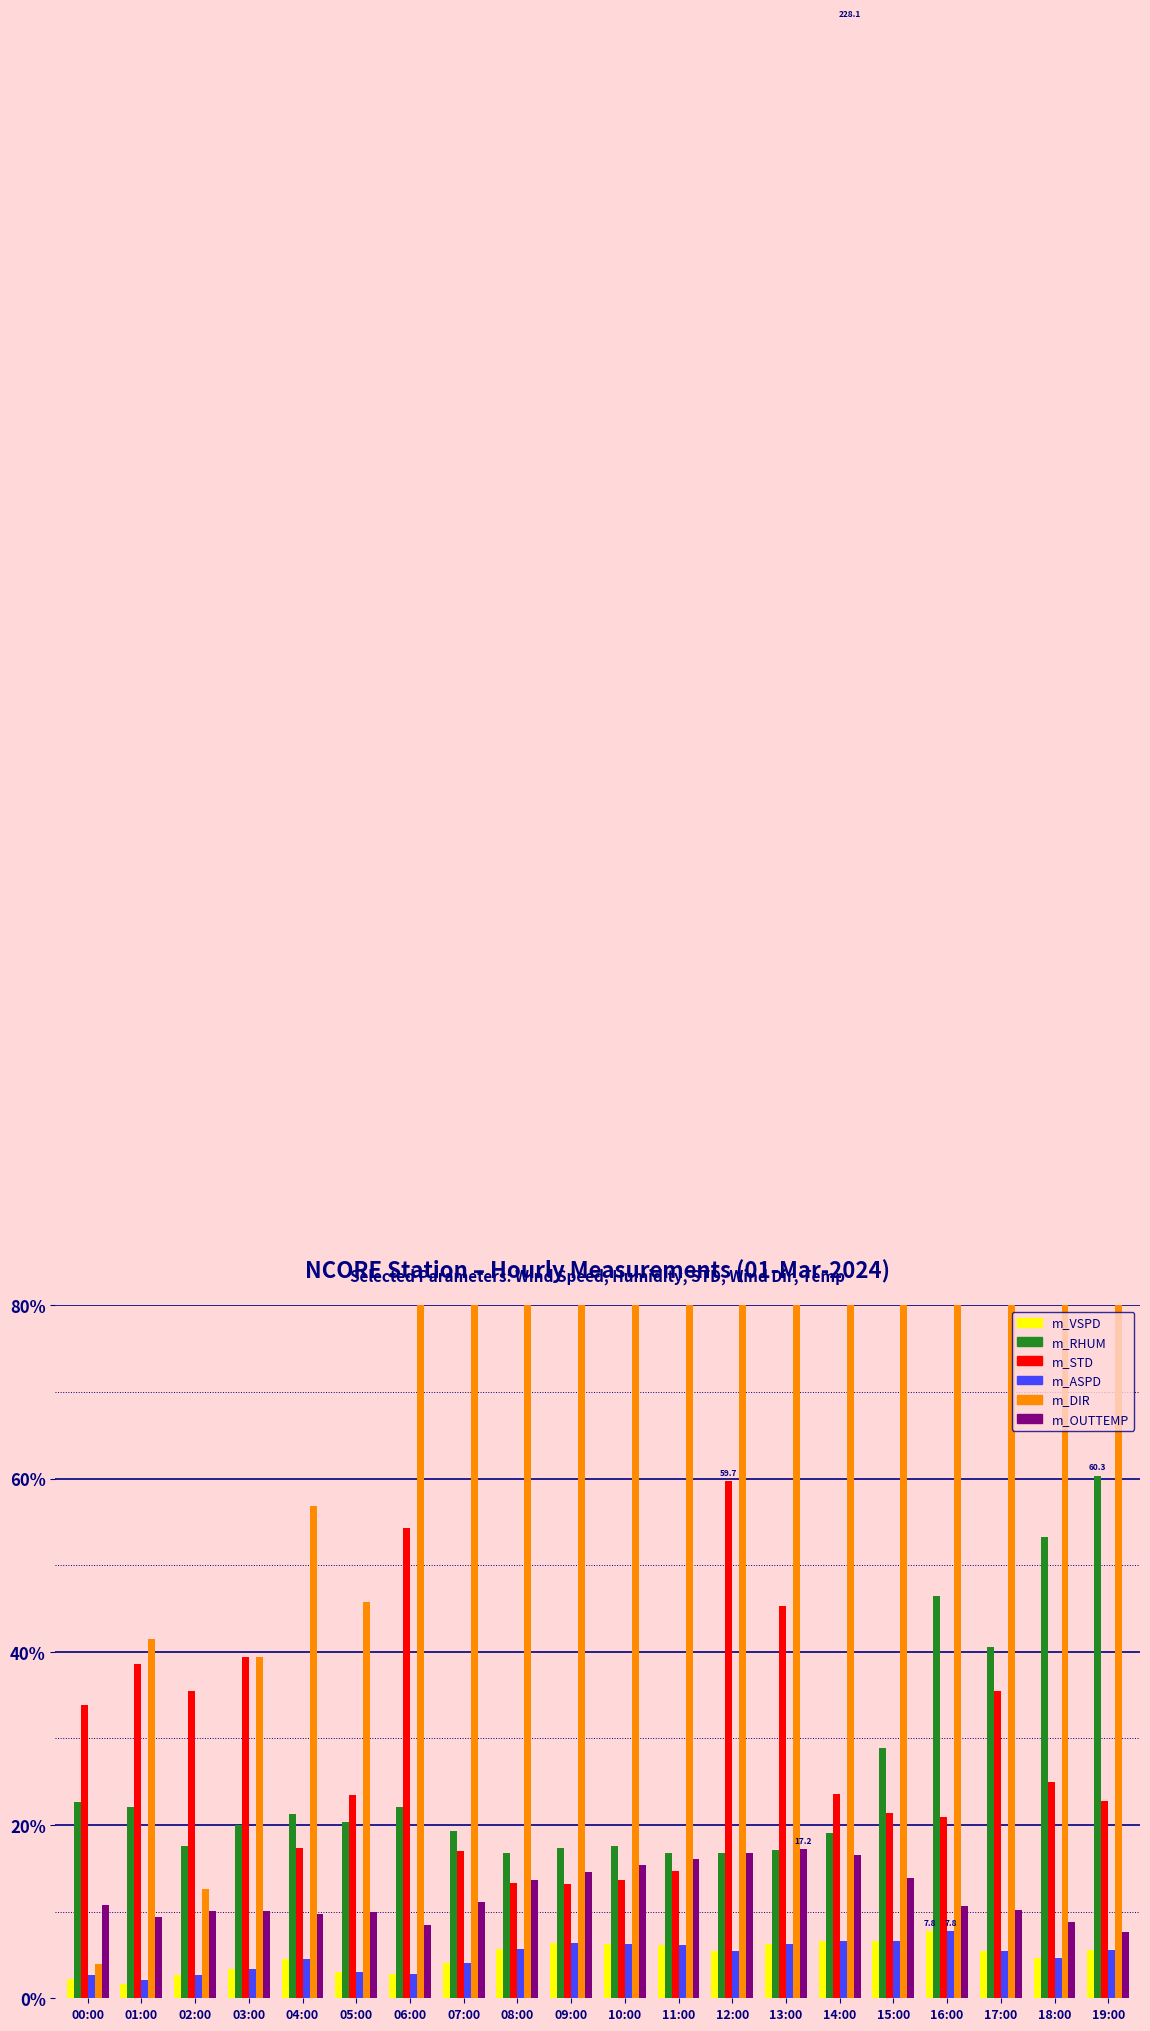

How many data points in m_DIR are less than 157?

9